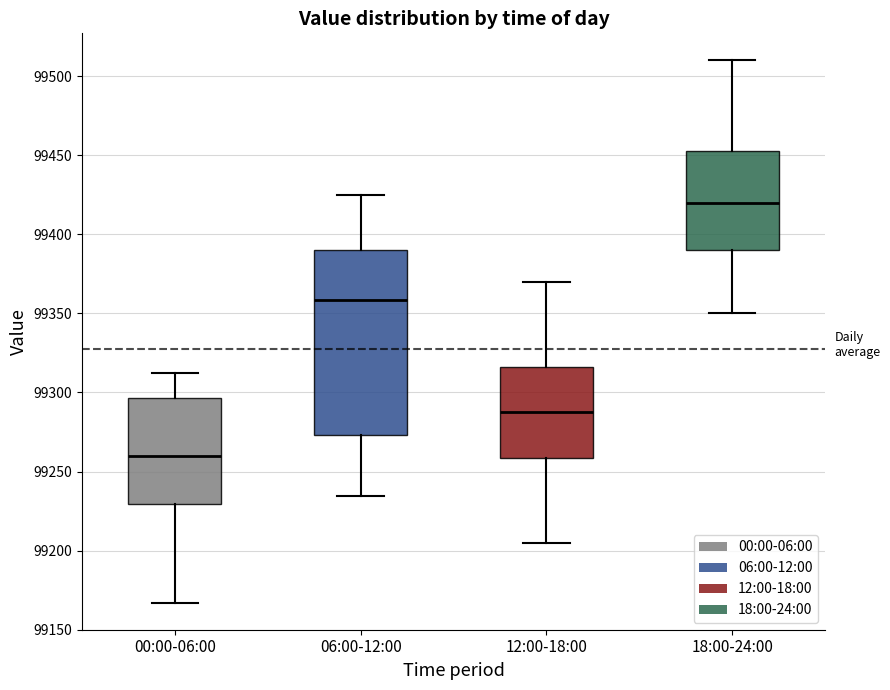

Comparing the boxes themselves (not the whiskers), which one is the tallest?

06:00-12:00